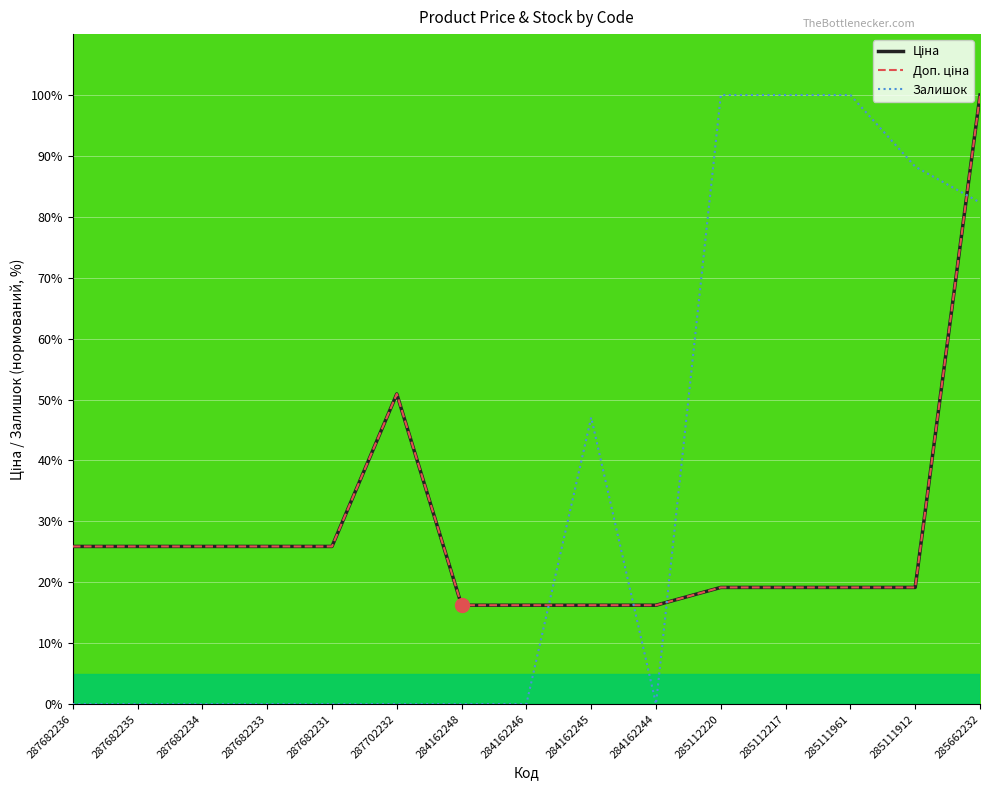

How many interior local peaks does the Ціна series have?

1